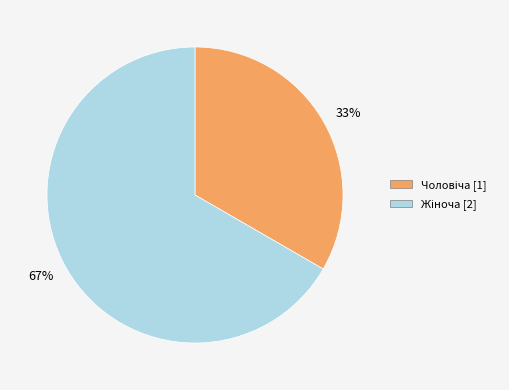

Rank the categories by value from lowest to highest.

33%, 67%